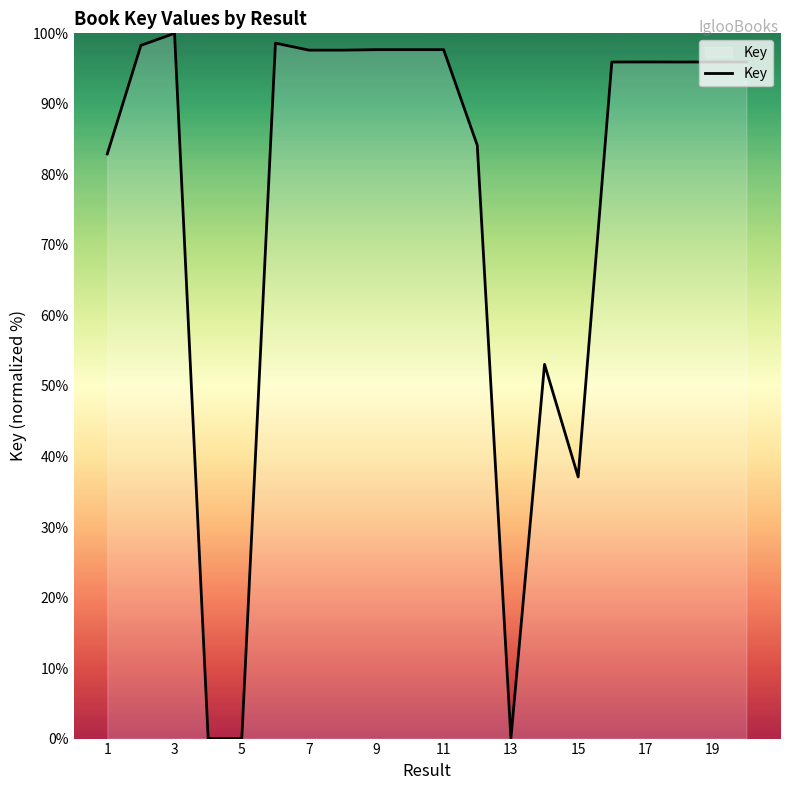

What is the difference between the maximum and minimum values?

100.0